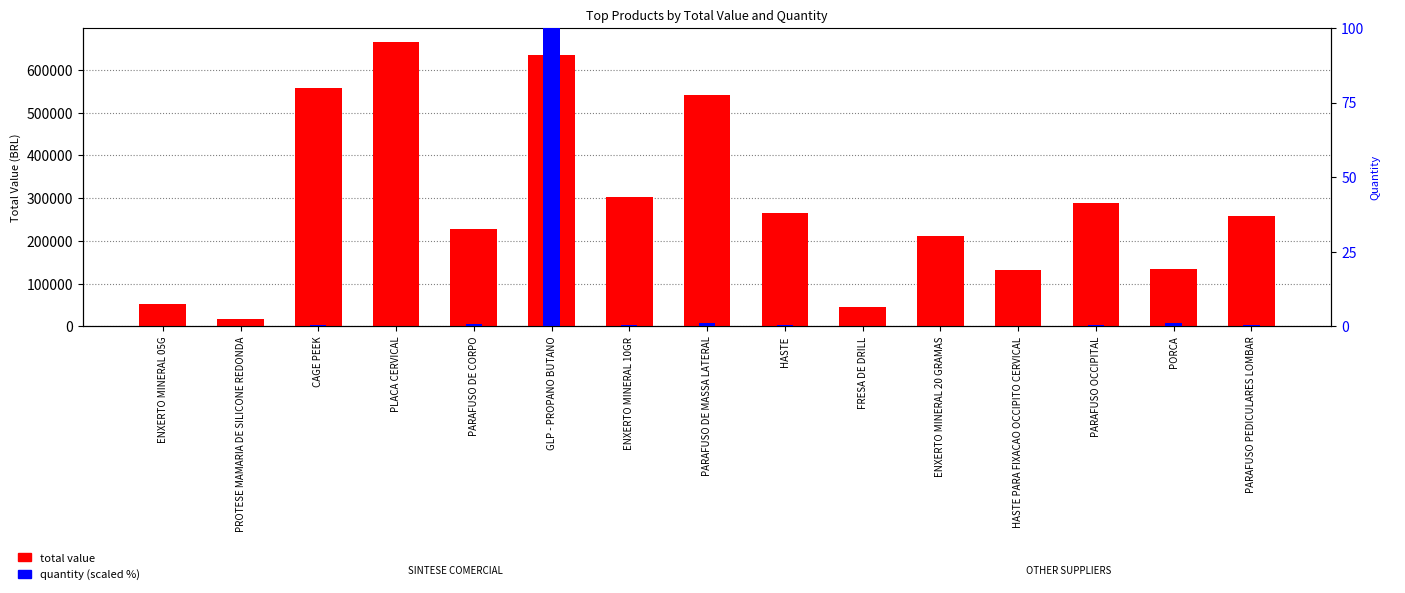

Reading left to right, transcribe all the data shown in this chart.

total value: 52632.0	17375.0	558117.6	665141.8	228890.9	634920.0	303128.0	541440.0	265031.0	45360.0	210528.0	133151.0	288000.0	134664.0	259200.0
quantity (scaled): 0.1	0.0	0.4	0.2	0.9	100.0	0.4	1.3	0.4	0.1	0.1	0.2	0.4	1.3	0.4